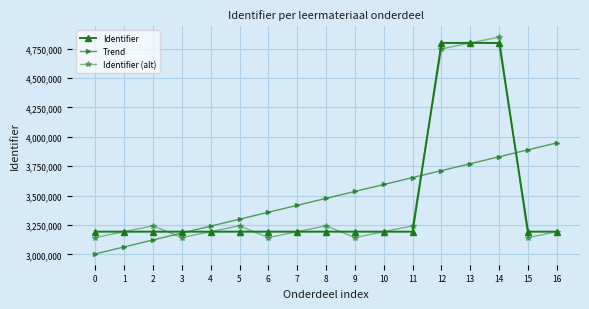

Which series ends up on top after the final intersection of Trend and Identifier?

Trend